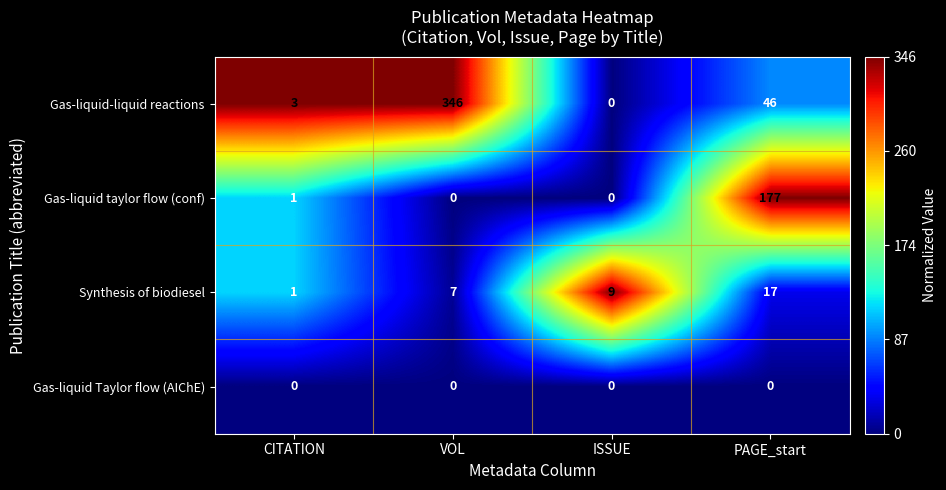

At which category is the sum across all series the highest?

VOL